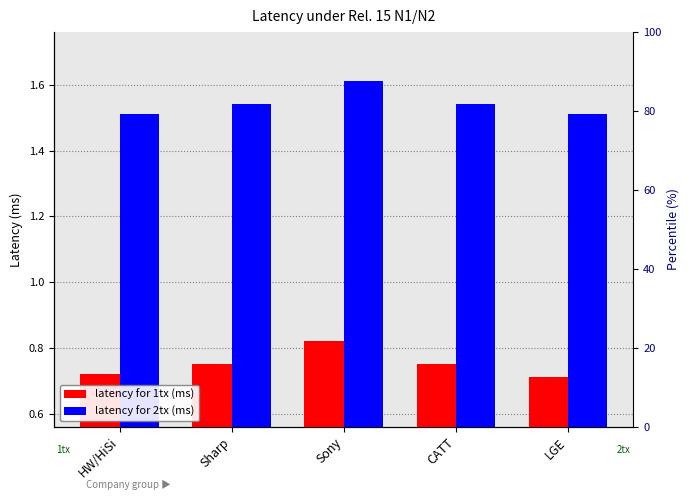

The value of latency for 1tx (ms) at Sharp is 1.1. True or false?

False